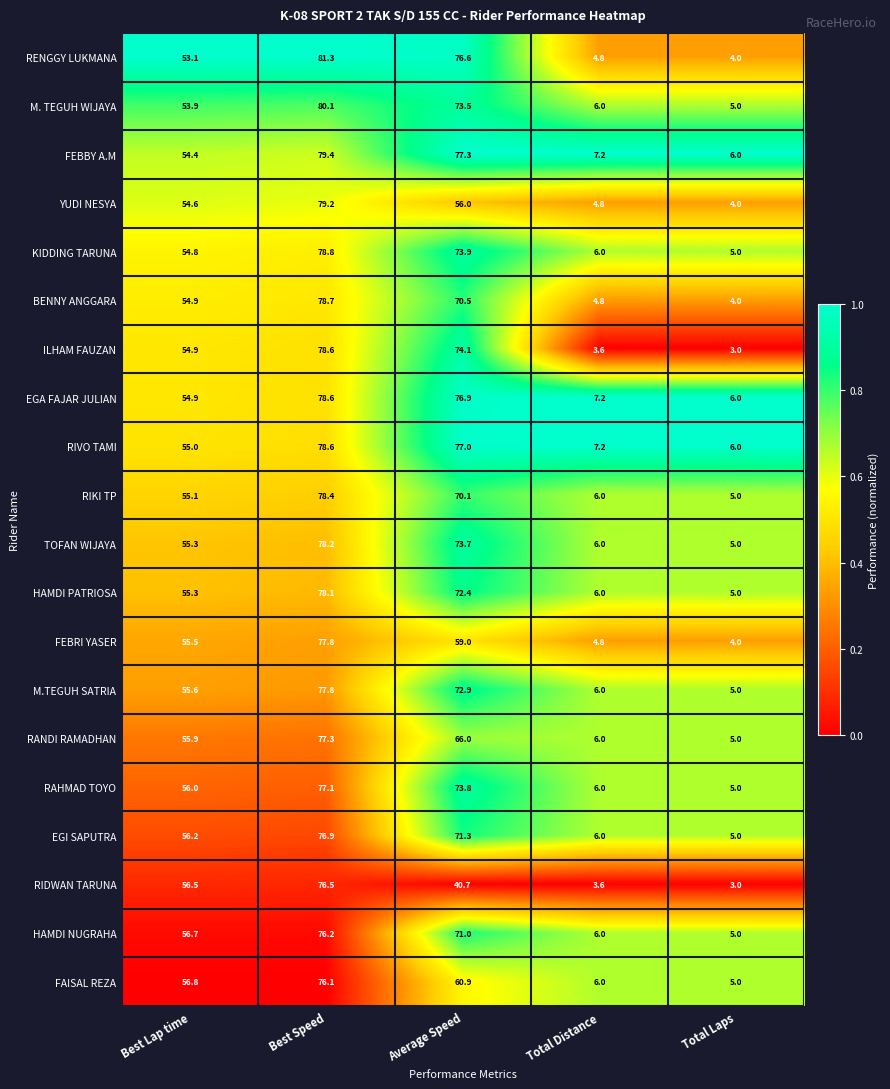

What is the average value of the BENNY ANGGARA series?

42.6